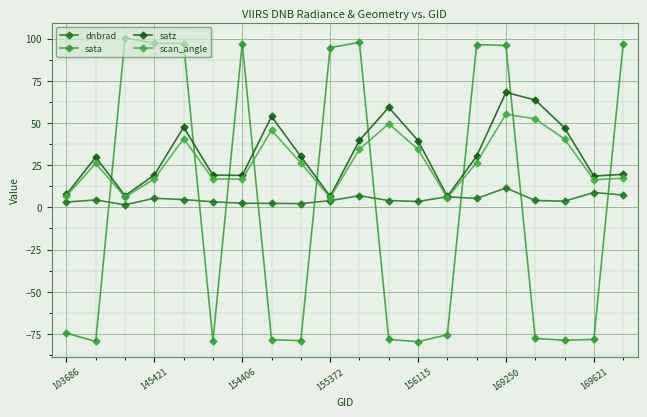

What is the difference between the second highest and second lowest values in the satz series?

57.1